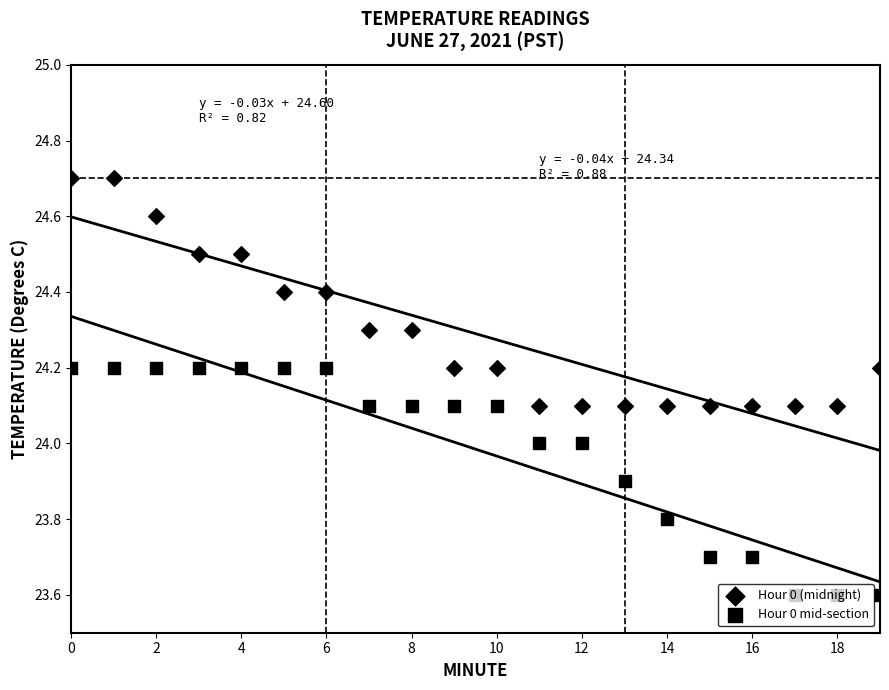

At how many categories does at least one series exceed 24?

20